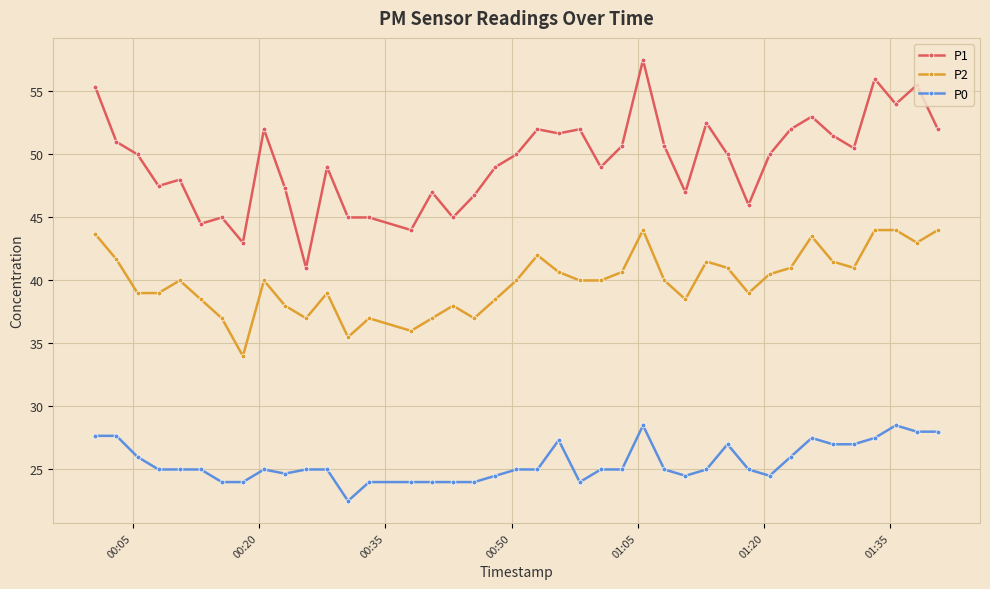

What is the minimum value for P1?

41.0